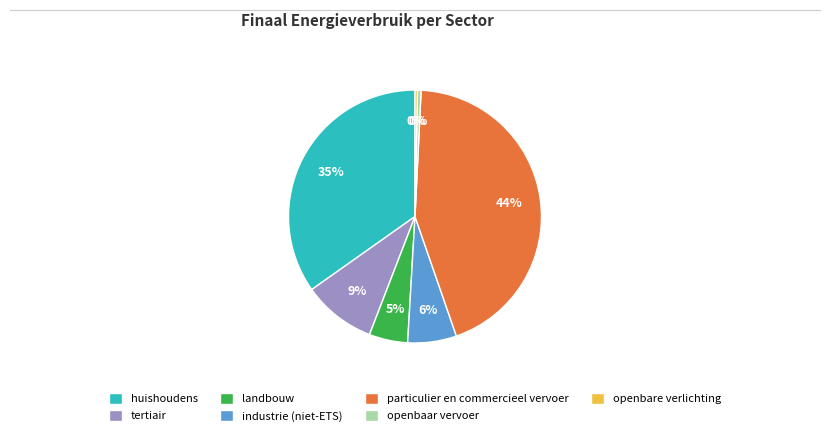

Which has a higher value, tertiair or huishoudens?

huishoudens